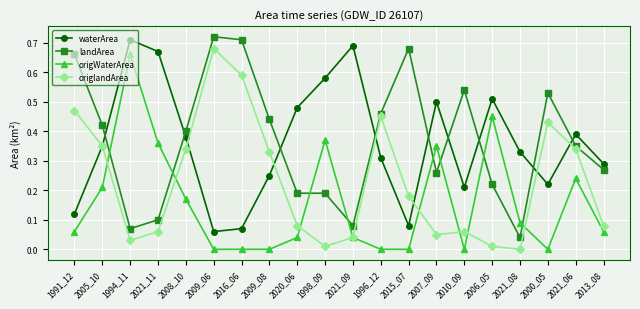

What is the label of the 18th point from the right?

1994_11